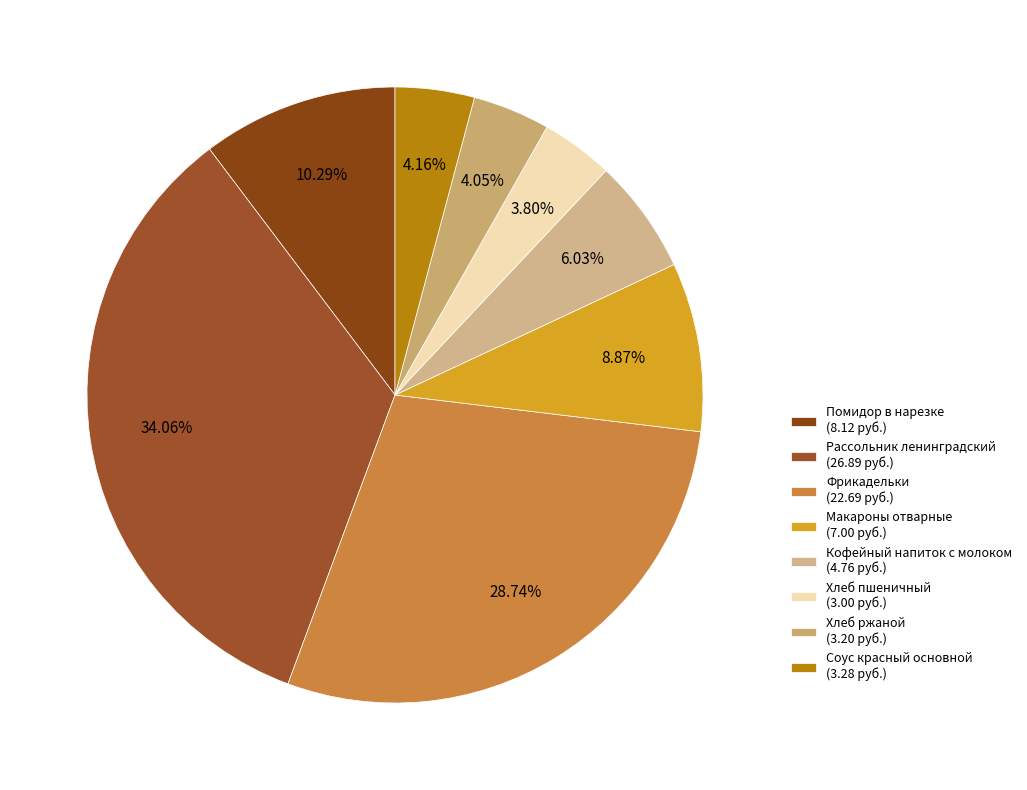

Rank the categories by value from lowest to highest.

Хлеб пшеничный, Хлеб ржаной, Соус красный основной, Кофейный напиток с молоком, Макароны отварные, Помидор в нарезке, Фрикадельки, Рассольник ленинградский